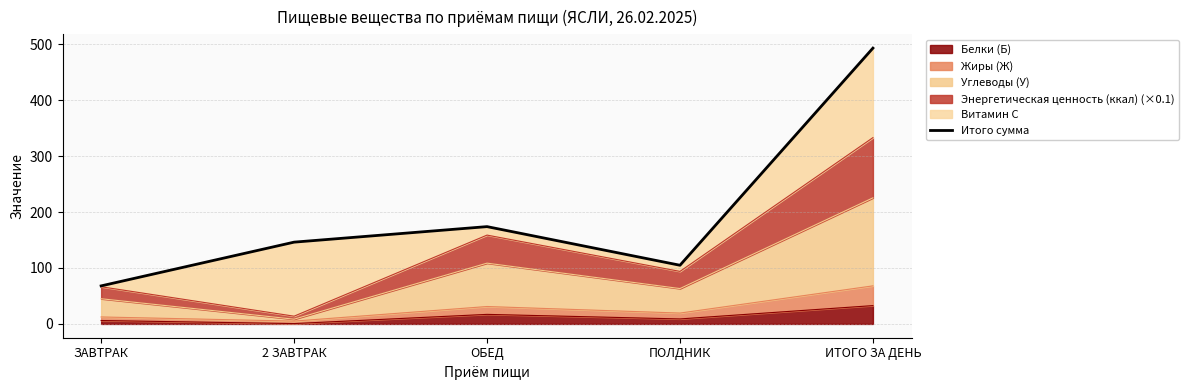

List the labels in order of value, smallest first.

ЗАВТРАК, ПОЛДНИК, 2 ЗАВТРАК, ОБЕД, ИТОГО ЗА ДЕНЬ